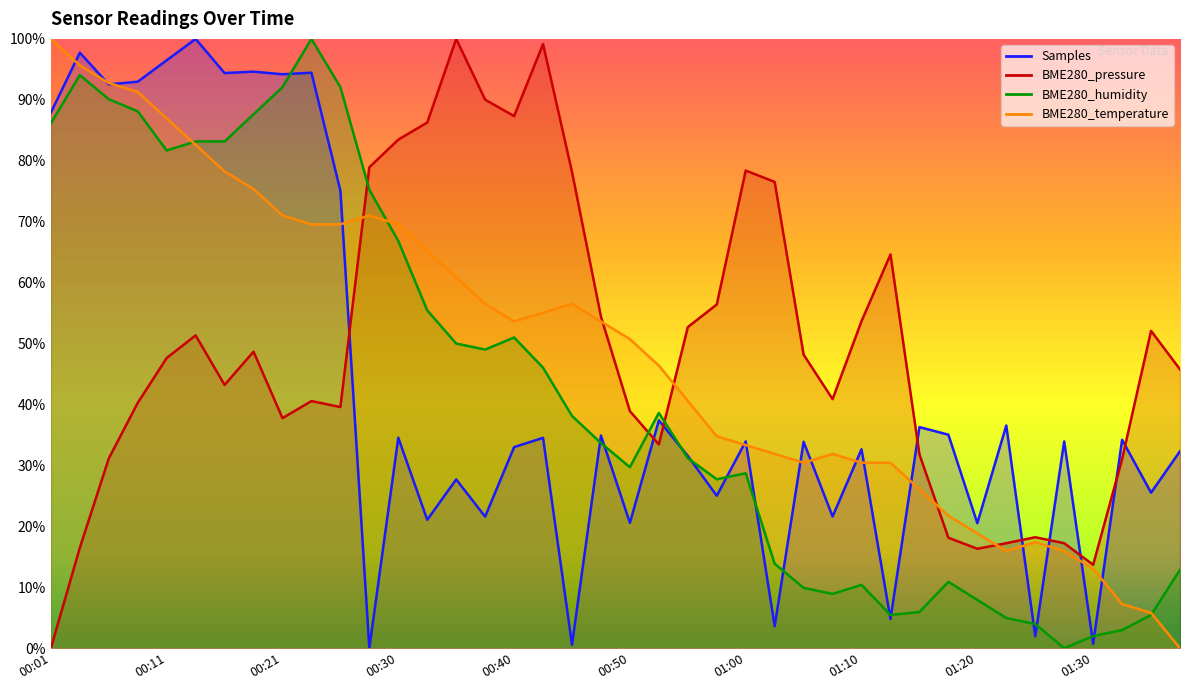

After their last crossing, which series has the higher values: BME280_temperature or BME280_pressure?

BME280_pressure